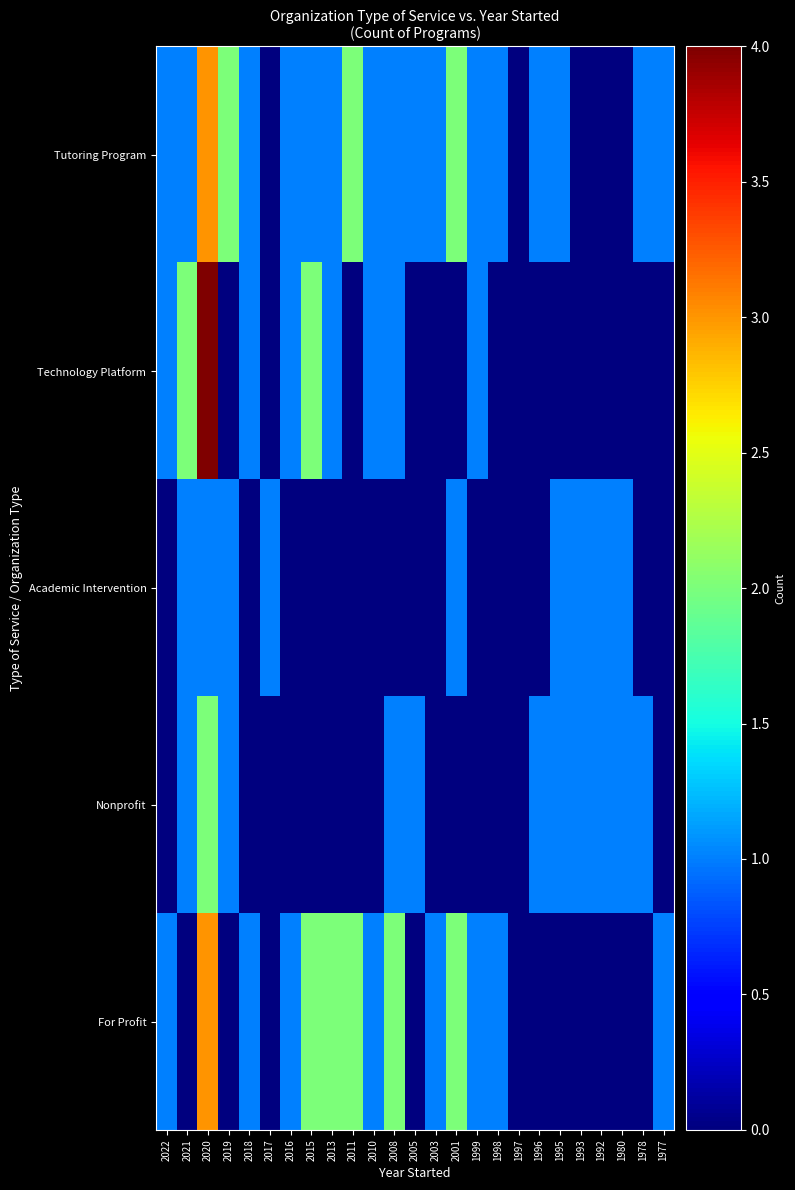

At how many categories does at least one series exceed 1?

8